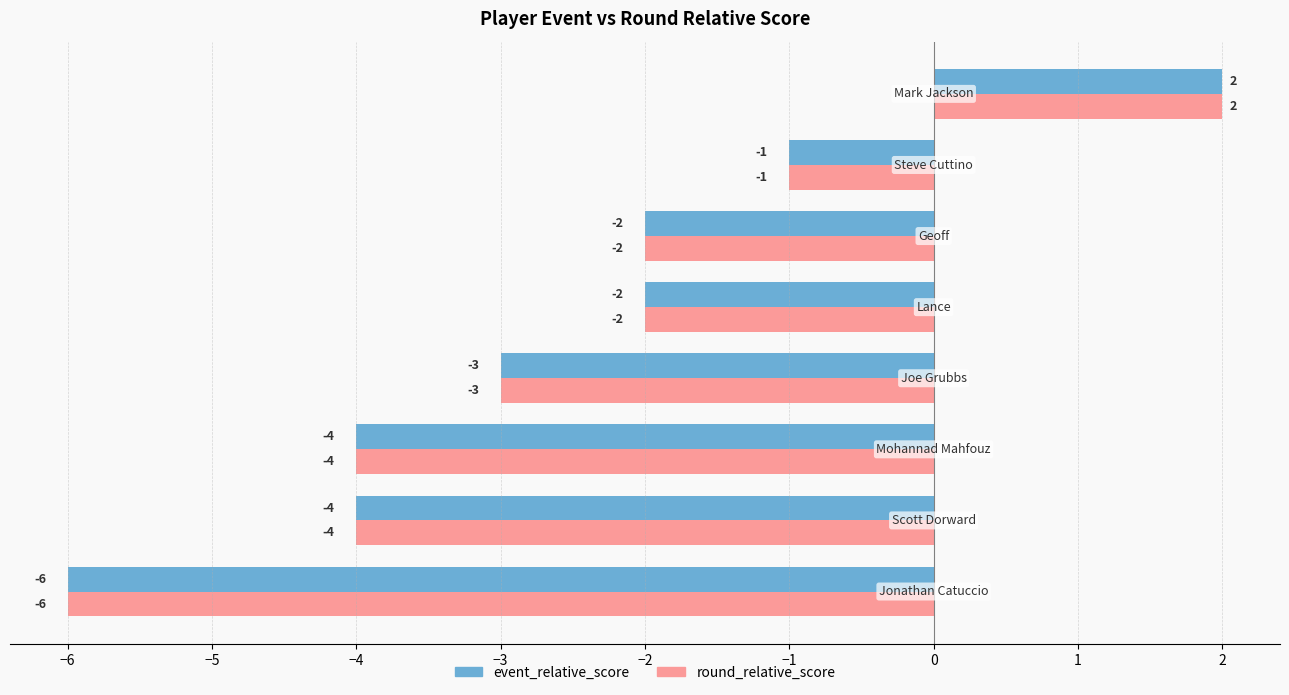

What is the difference between the maximum and minimum values in the event_relative_score series?

8